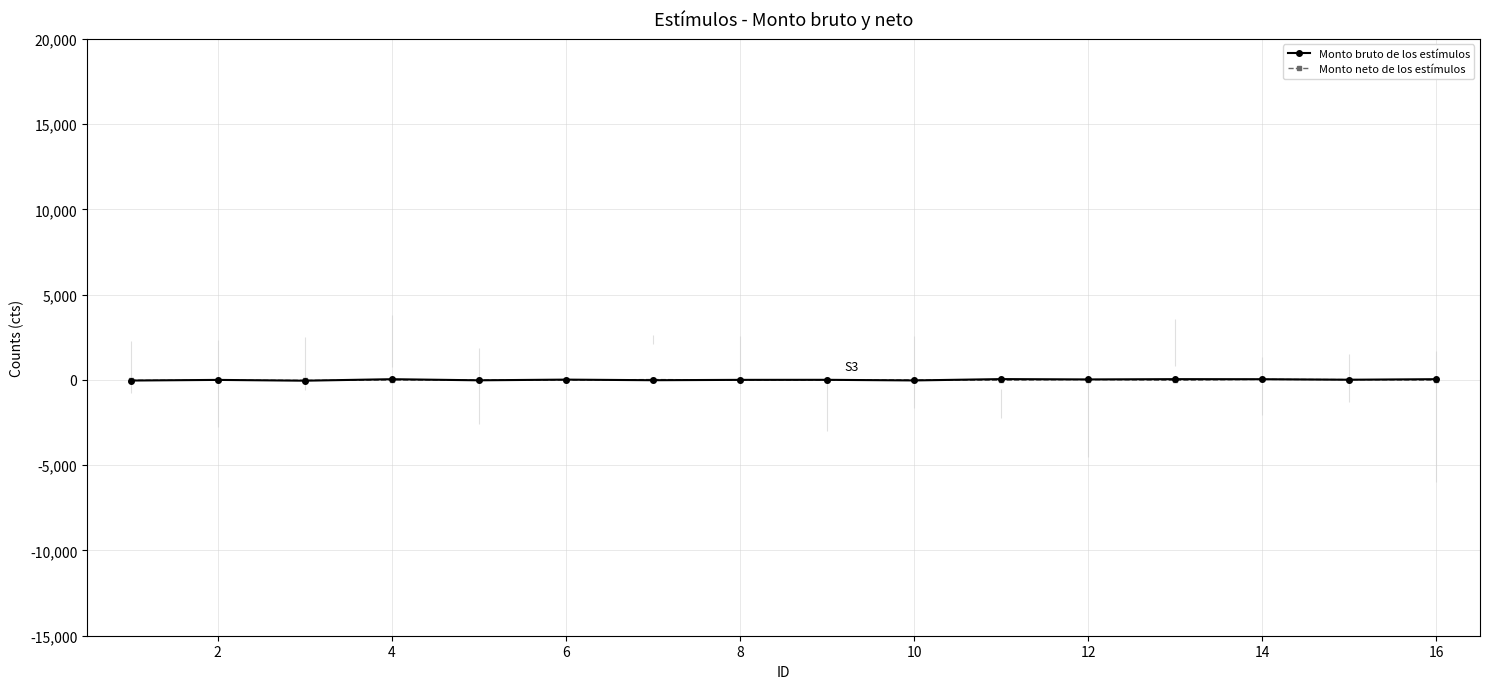

In Monto bruto de los estímulos, how many points are lower than both neighbors (excluding endpoints)?

6